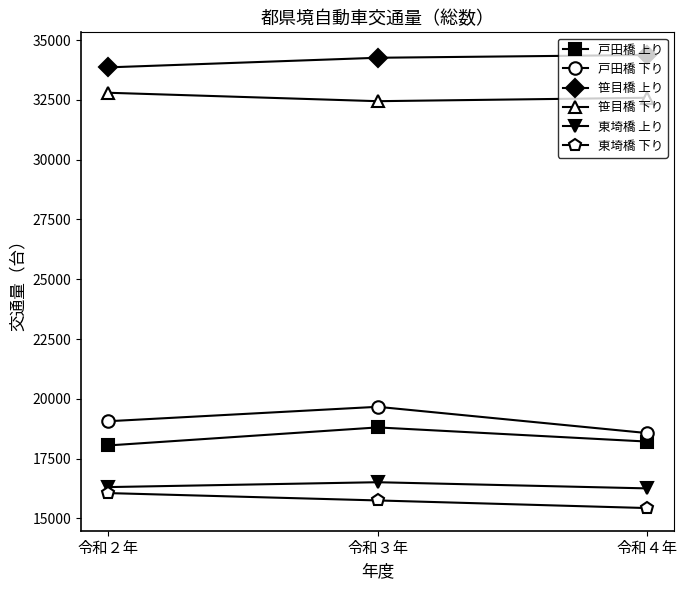

What is the label of the 1st point from the left?

令和２年